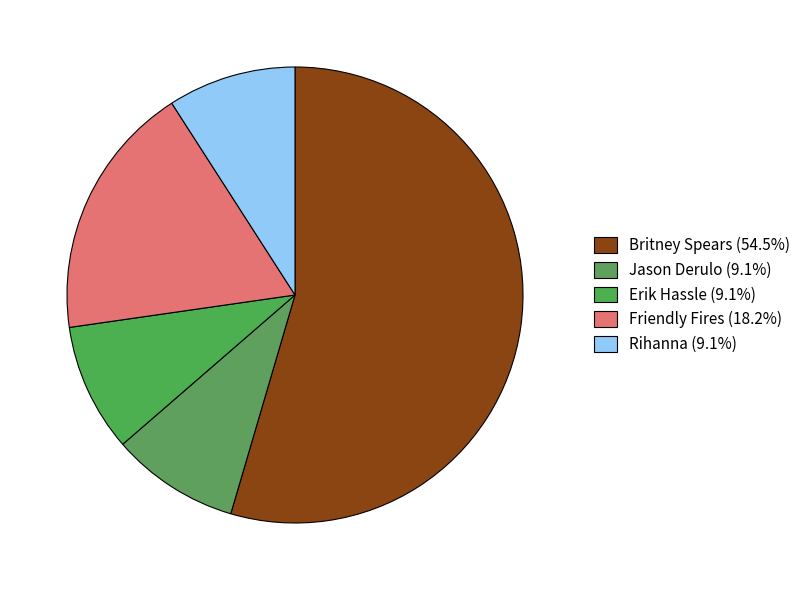

Do Friendly Fires and Jason Derulo together represent more than half of the pie?

No